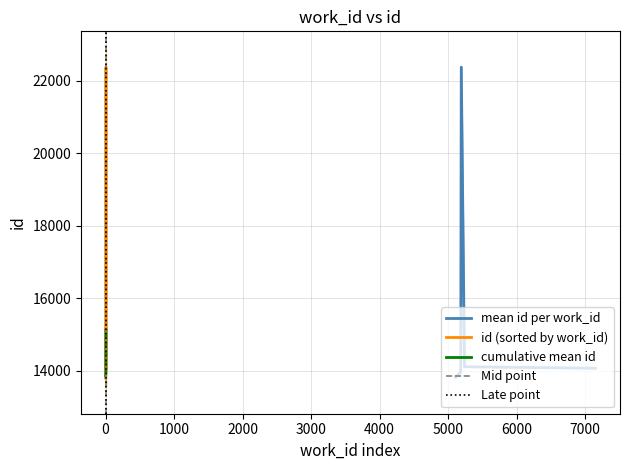

True or false: id and work_id cross at least once.

False